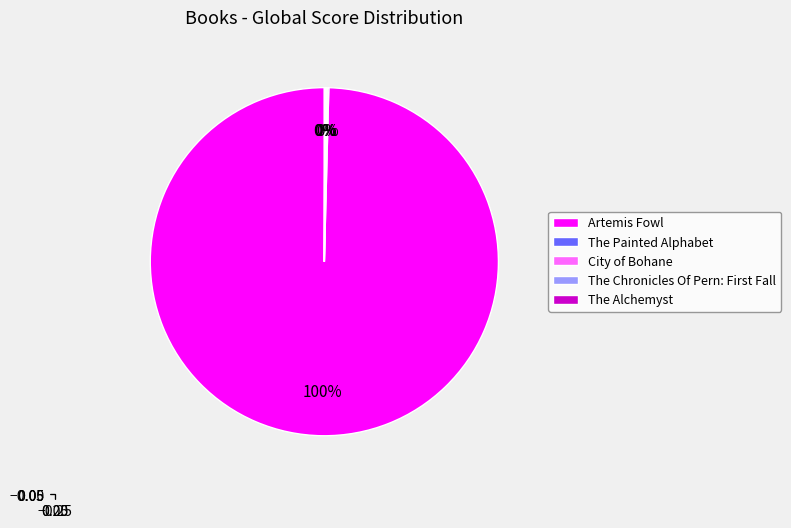

Which category accounts for the majority?

Artemis Fowl